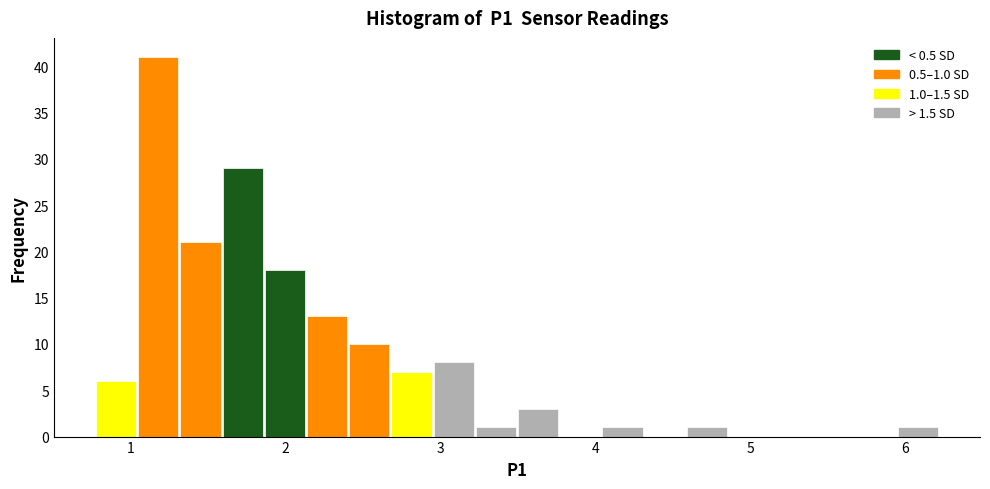

Read against the x-axis, roughly where is the centre of the tallest bar?

1.2